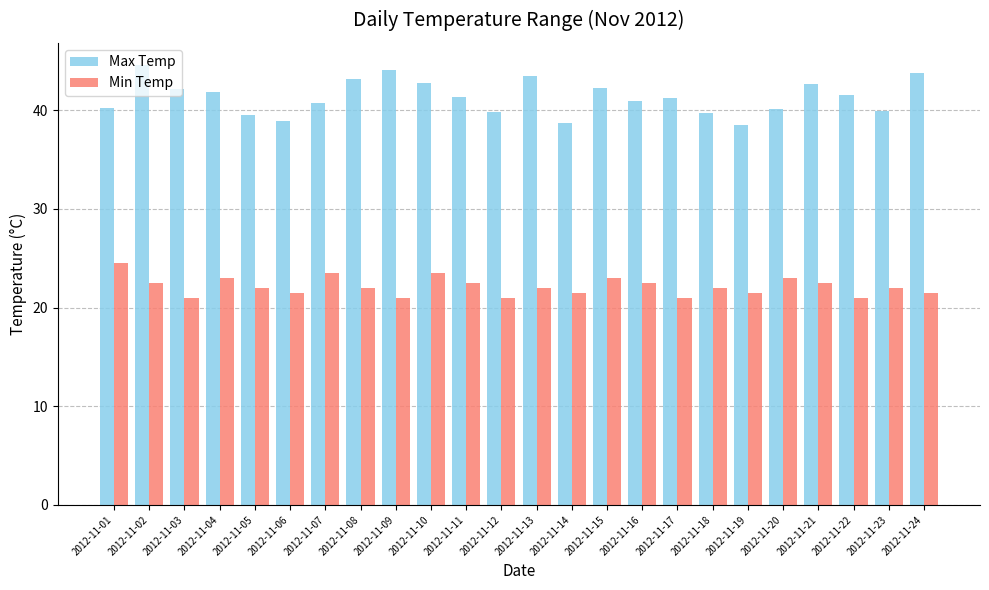

Which series has the widest spread of values?

Max Temp